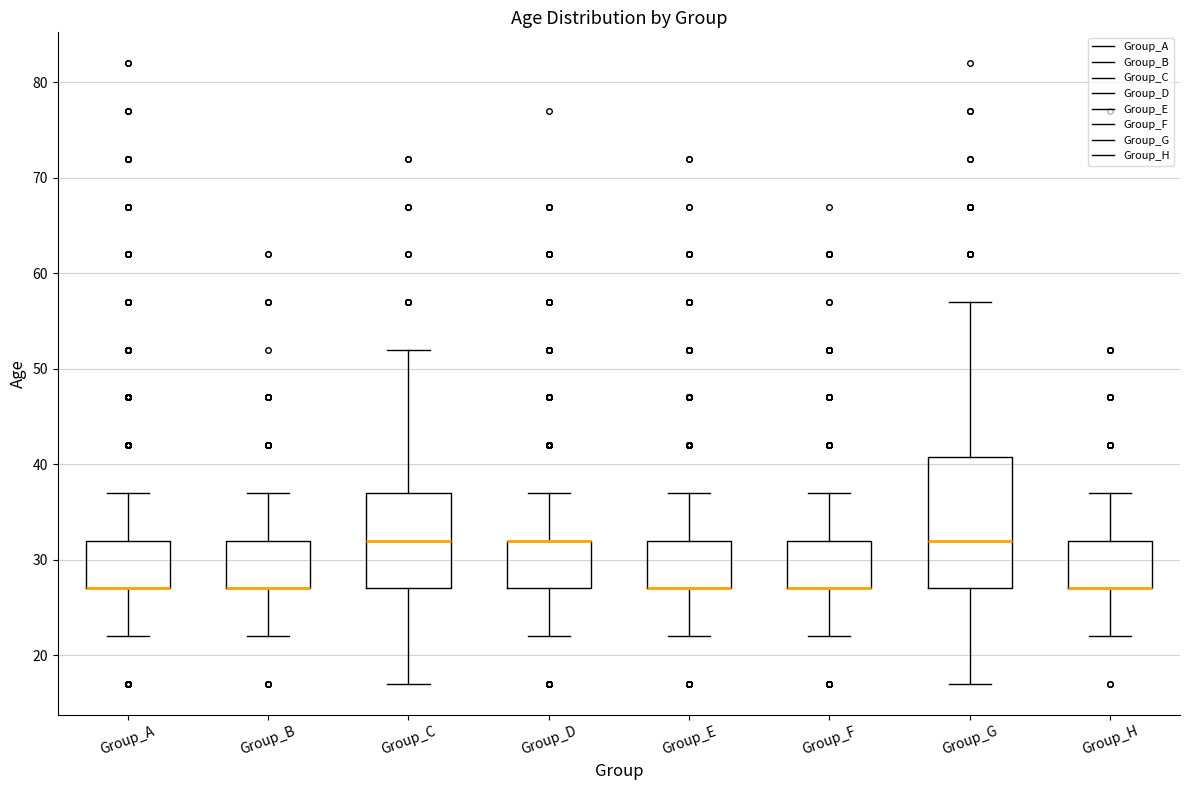

Which box is the tallest, from its lower edge to its upper edge?

Group_G